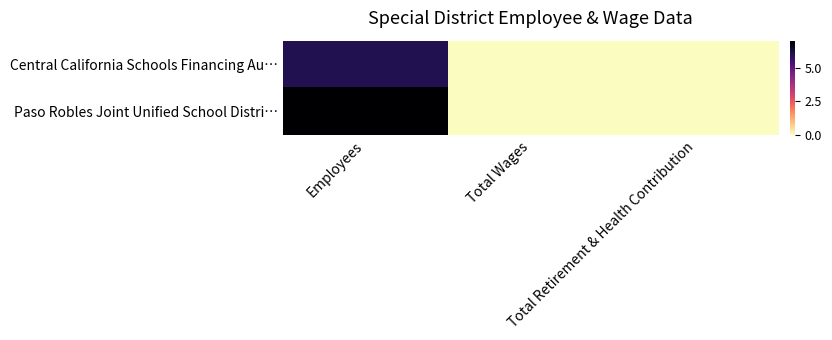

How many categories are shown in the chart?

3